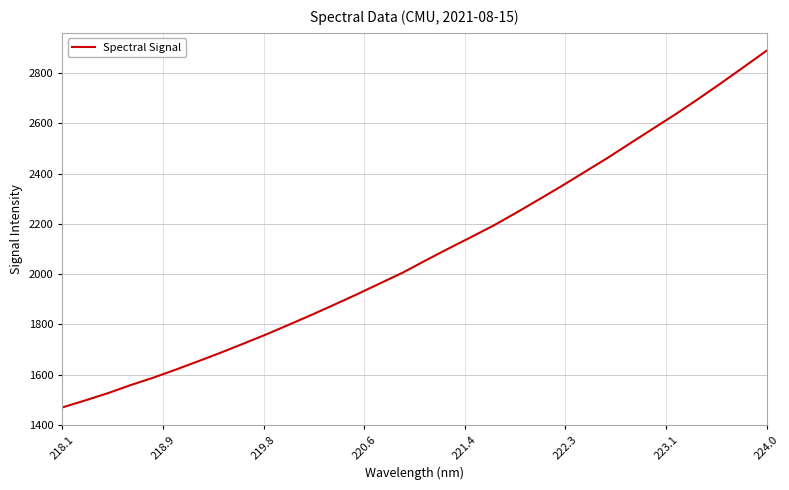

What is the smallest value displayed?

1469.5